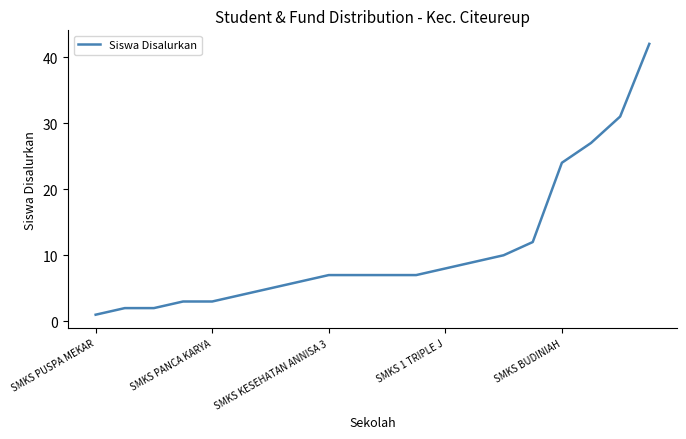

What is the maximum value shown in the chart?

42